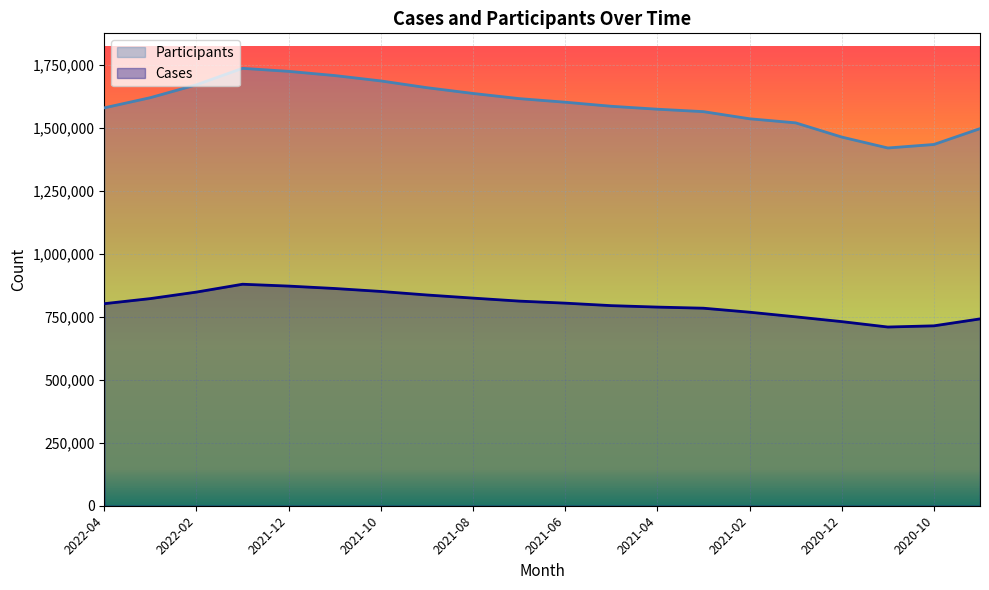

Rank the series by their maximum value, from lowest to highest.

Cases, Participants